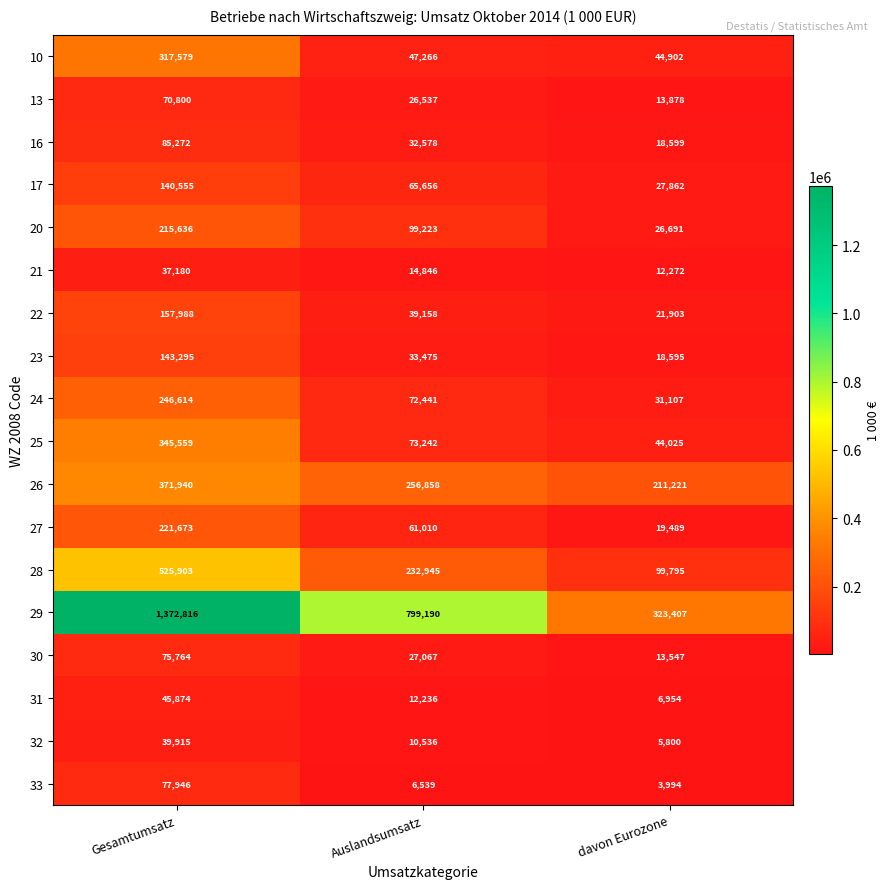

What is the total value across all series at davon Eurozone?

944041